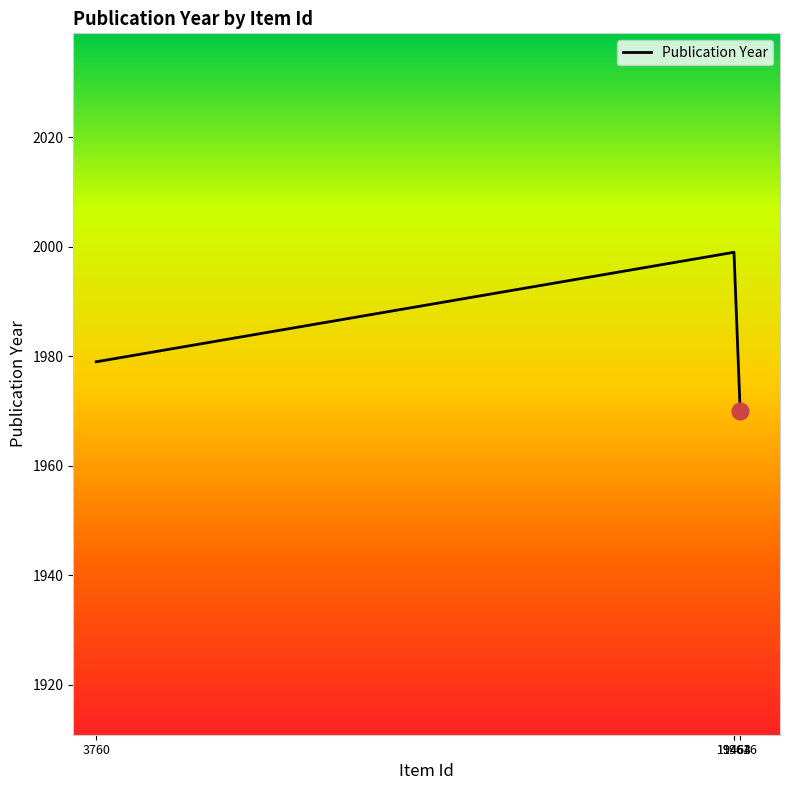

What is the difference between the maximum and minimum values?

29